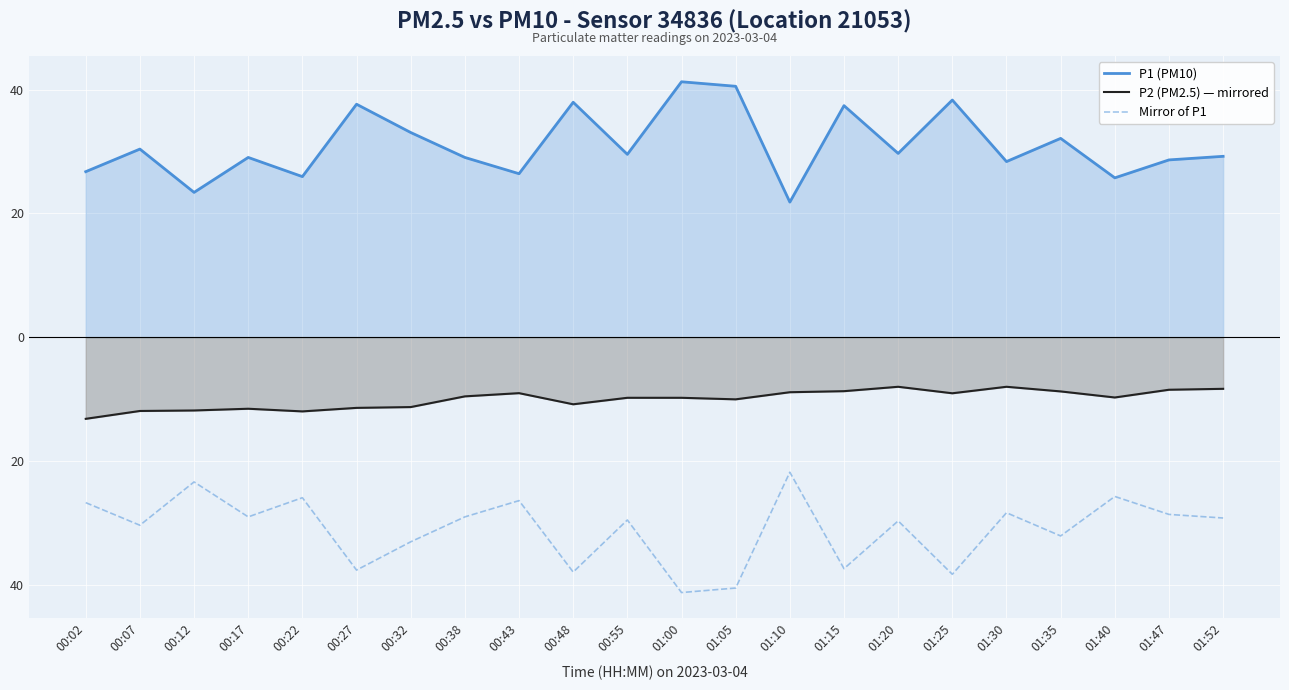

The P1 (PM10) series shows 38.3 at 01:25. True or false?

True